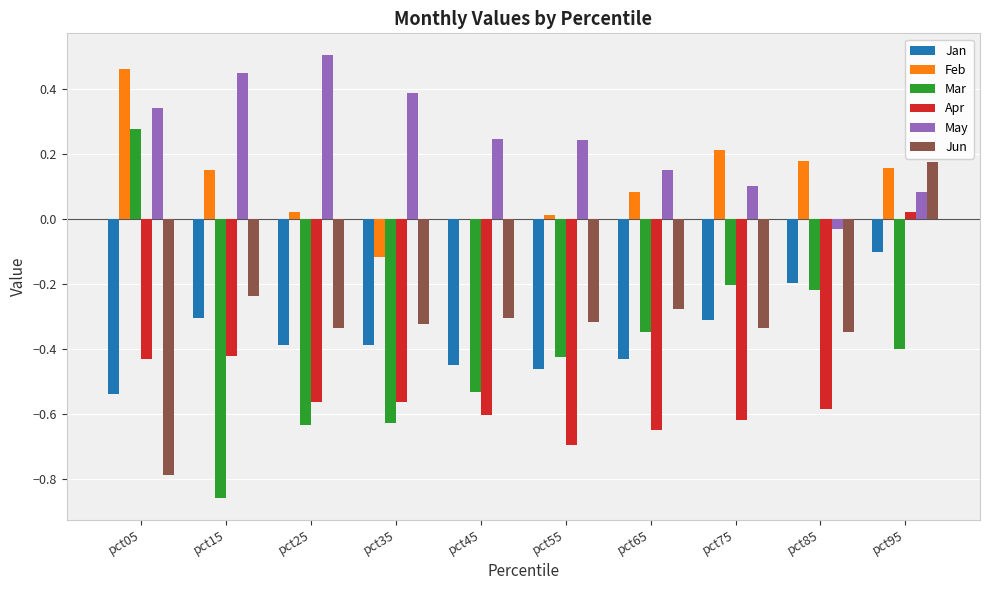

Count the number of data series in this chart.

6